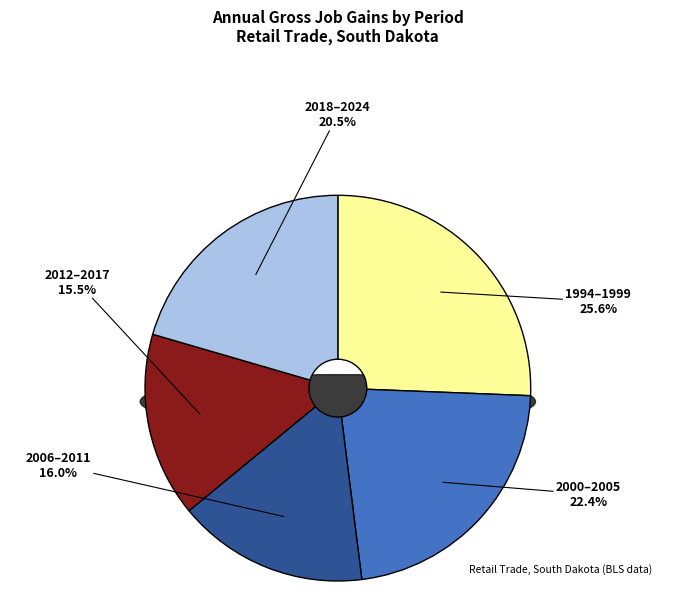

Between 2013 and 2024, which is larger?

2024